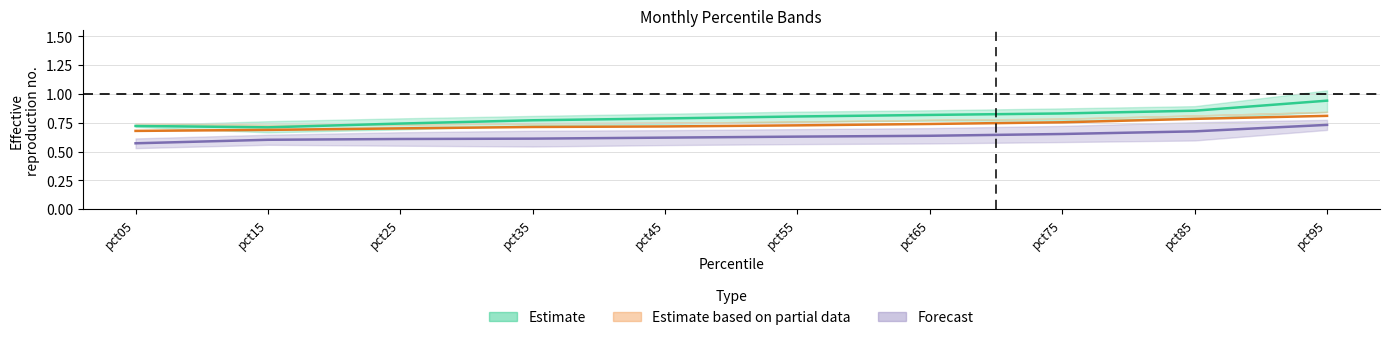

Which category has the highest value in the May series?

pct95